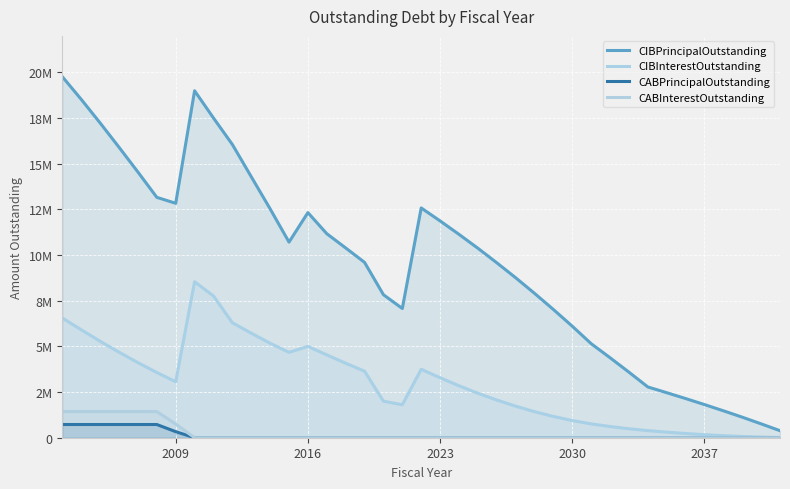

Rank the series by their maximum value, from lowest to highest.

CABPrincipalOutstanding, CABInterestOutstanding, CIBInterestOutstanding, CIBPrincipalOutstanding